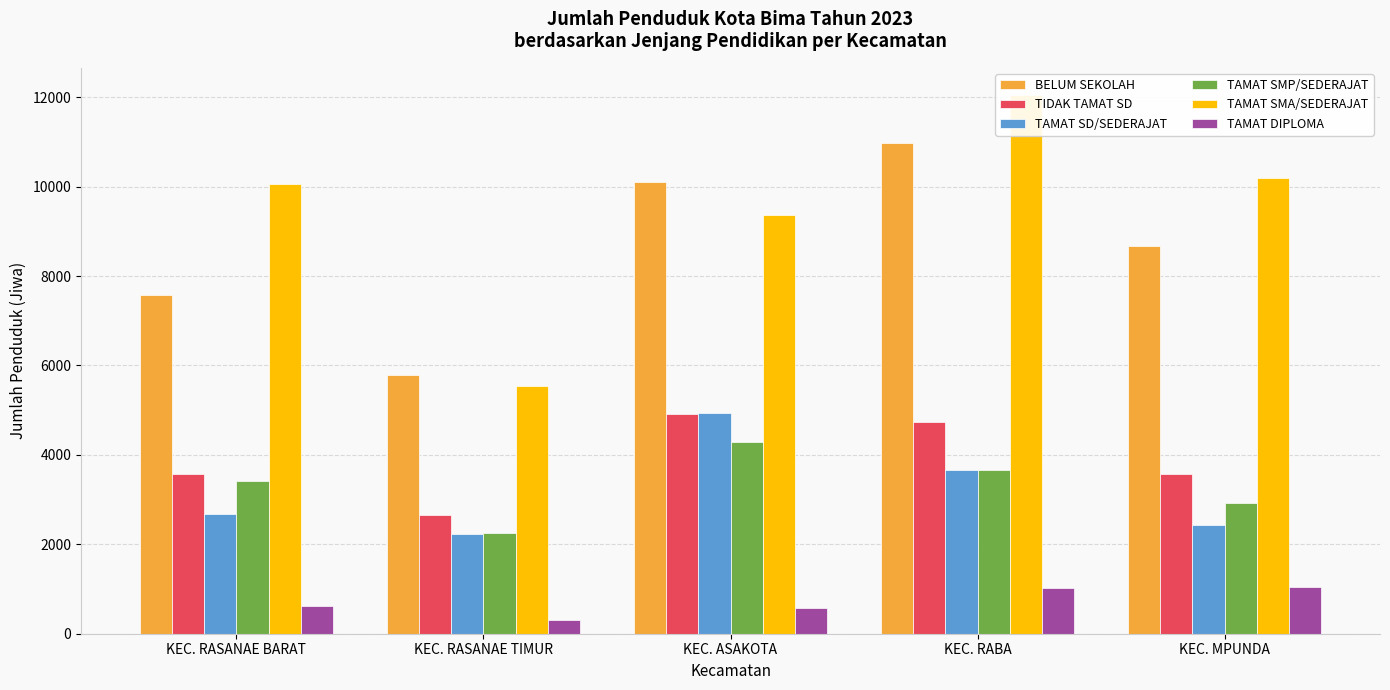

Is it true that TAMAT DIPLOMA equals 575 at KEC. ASAKOTA?

True